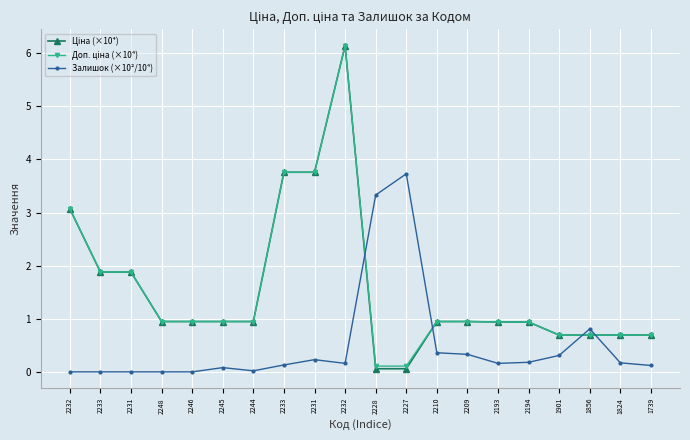

Count the number of categories in the chart.

20